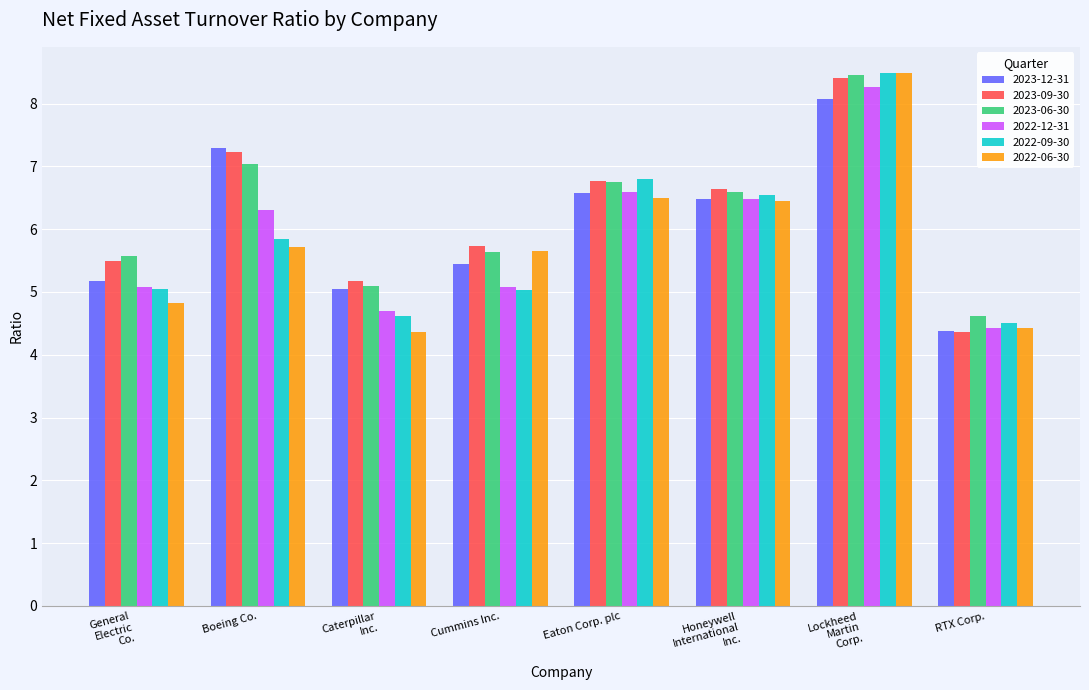

How many data points in 2023-06-30 are above 6?

4